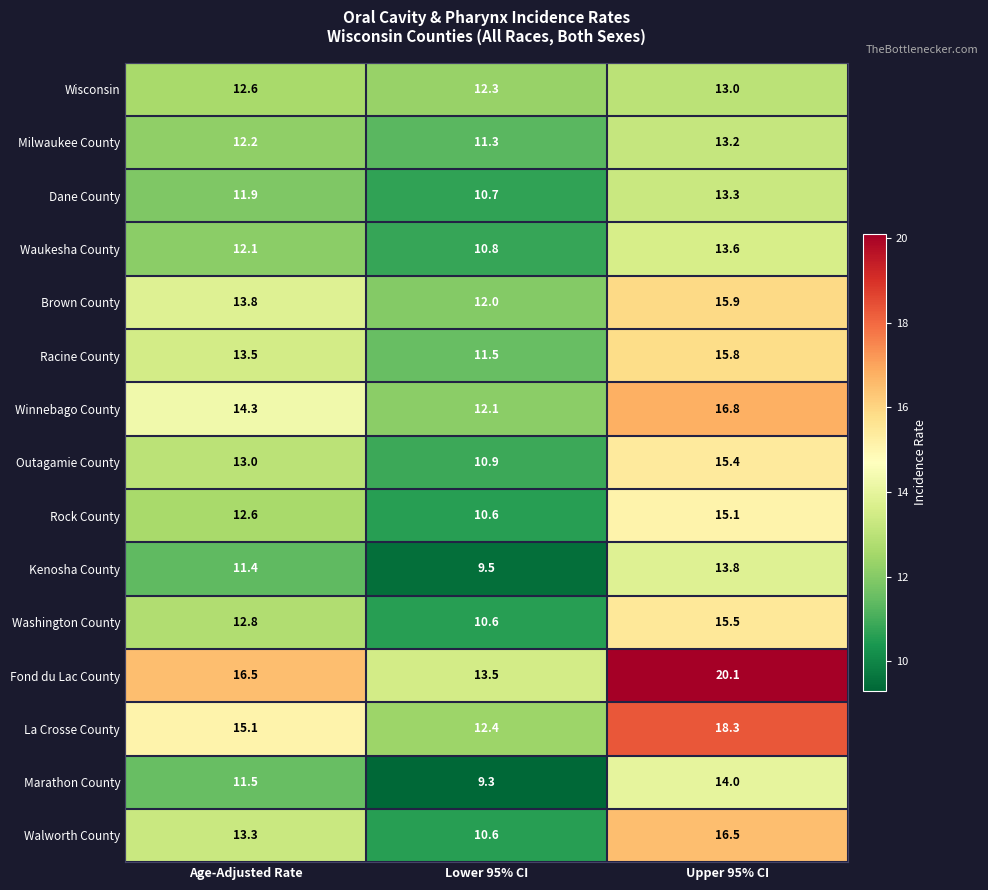

Which series changed the most between Lower 95% CI and Upper 95% CI?

Fond du Lac County